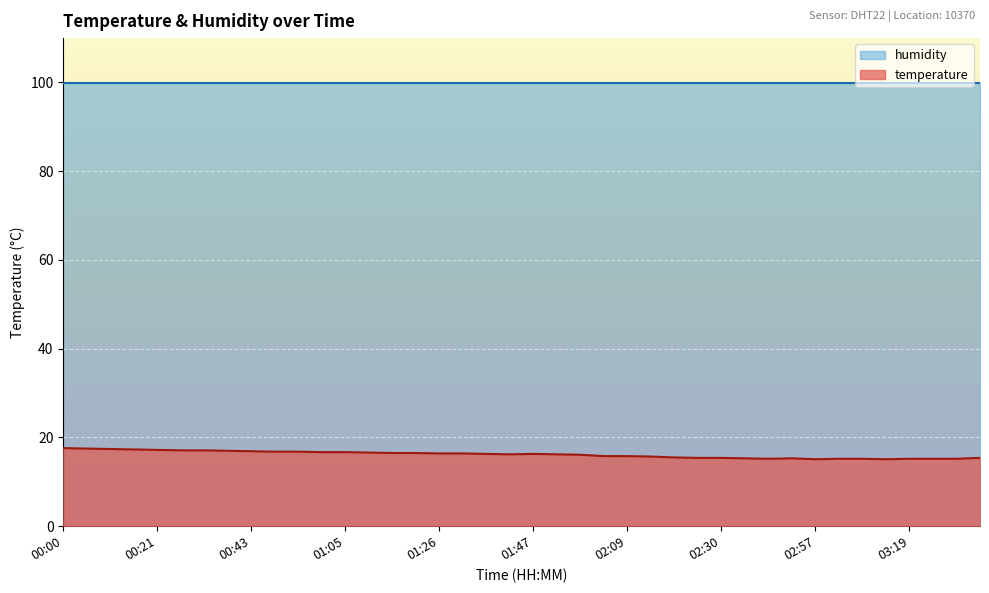

What is the average value?

16.2